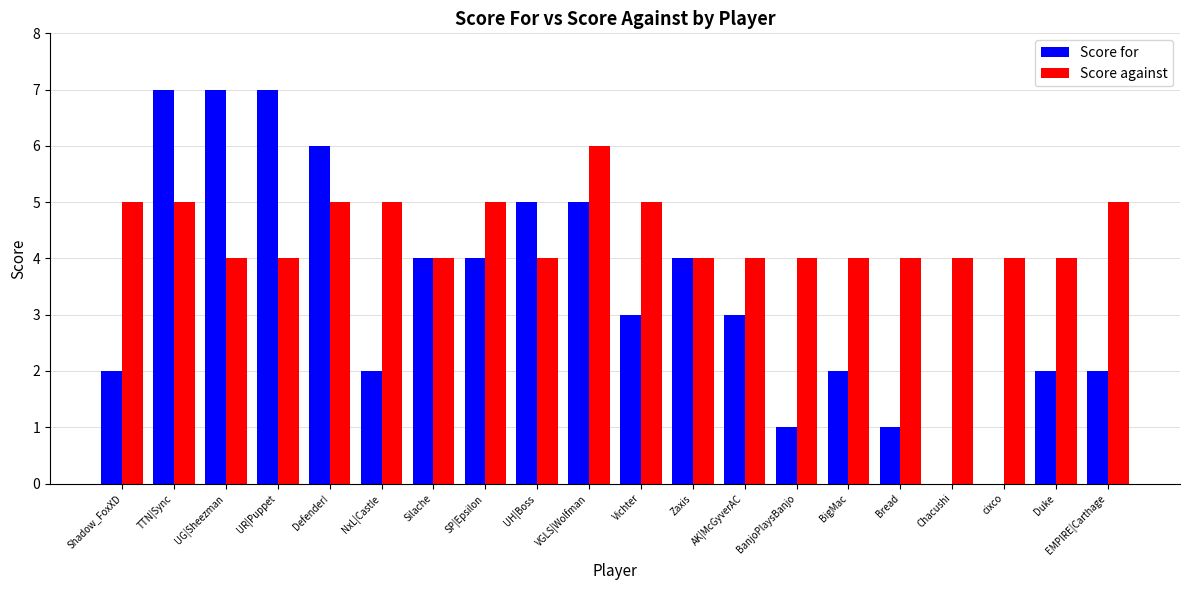

Reading left to right, list all the values displayed in this chart.

Score for: Shadow_FoxXD=2	TTN|Sync=7	UG|Sheezman=7	UR|Puppet=7	Defender!=6	NxL|Castle=2	Silache=4	SP|Epsilon=4	UH|Boss=5	VGLS|Wolfman=5	Vichter=3	Zaxis=4	AK|McGyverAC=3	BanjoPlaysBanjo=1	BigMac=2	Bread=1	Chacushi=0	cixco=0	Duke=2	EMPIRE|Carthage=2
Score against: Shadow_FoxXD=5	TTN|Sync=5	UG|Sheezman=4	UR|Puppet=4	Defender!=5	NxL|Castle=5	Silache=4	SP|Epsilon=5	UH|Boss=4	VGLS|Wolfman=6	Vichter=5	Zaxis=4	AK|McGyverAC=4	BanjoPlaysBanjo=4	BigMac=4	Bread=4	Chacushi=4	cixco=4	Duke=4	EMPIRE|Carthage=5